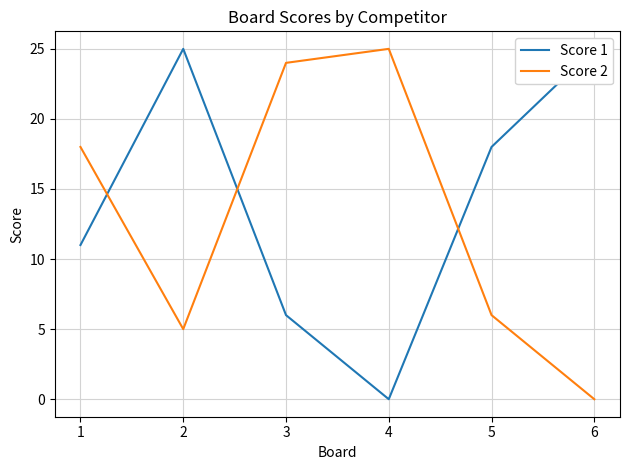

How many lines are shown in the chart?

2